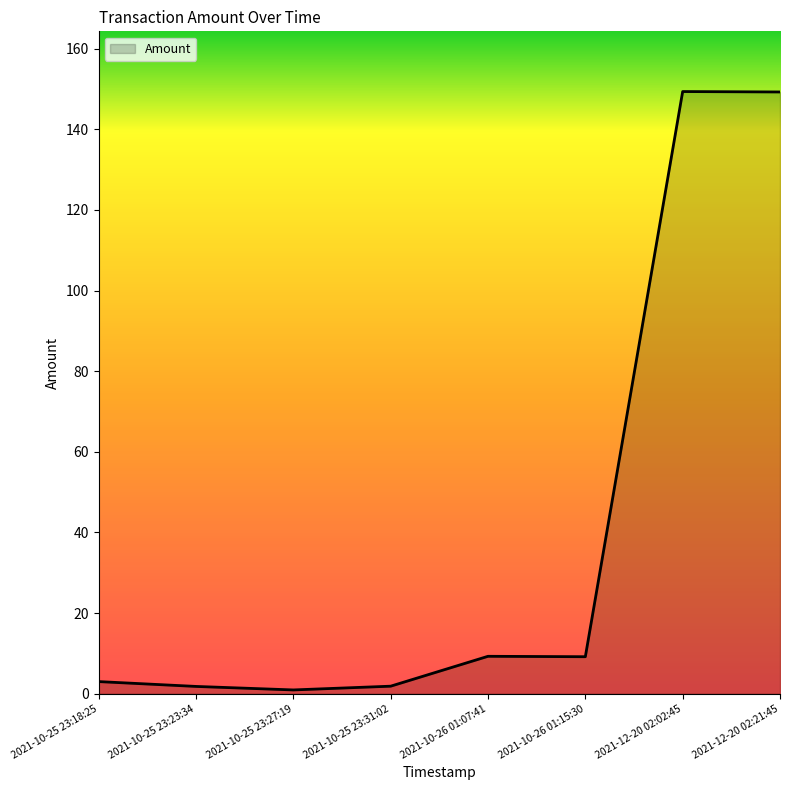

Is it true that the value at 2021-10-26 01:07:41 is 9.3?

True